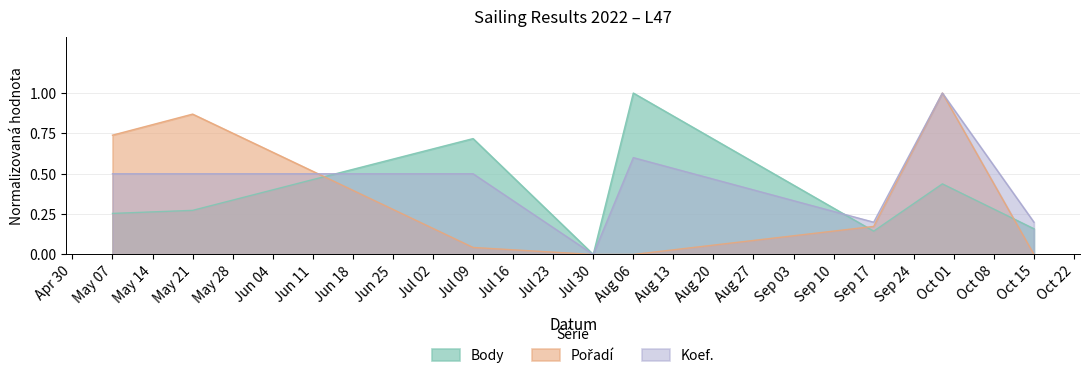

What is the difference between the second highest and minimum values in the Koef. series?

0.6